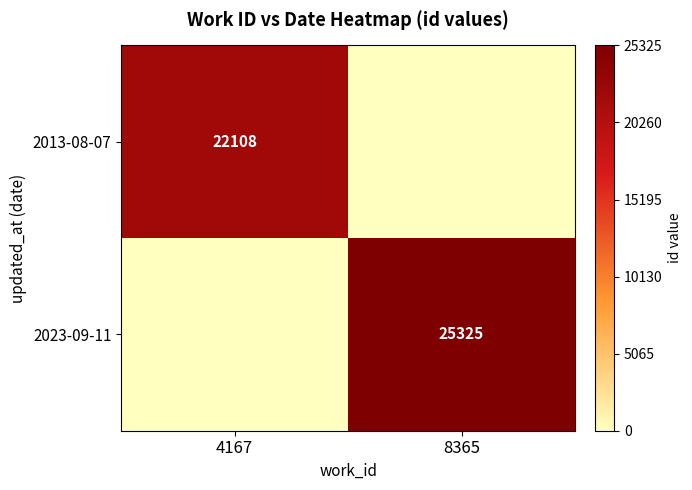

Is it true that 2023-09-11 equals 25325 at 8365?

True